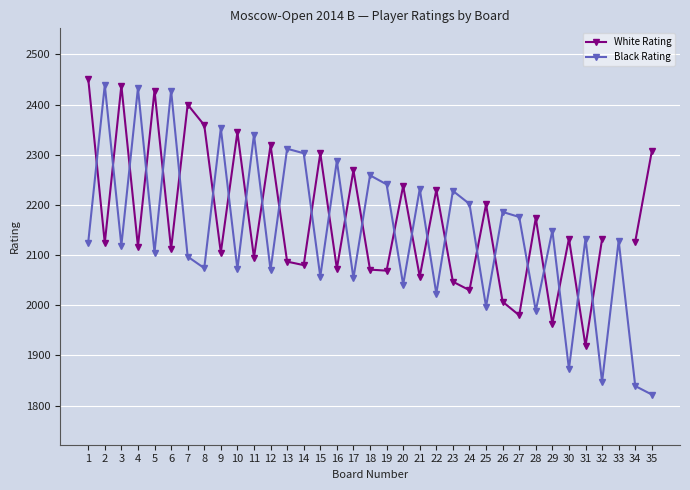

The value of White Rating at 31 is 2865.0. True or false?

False